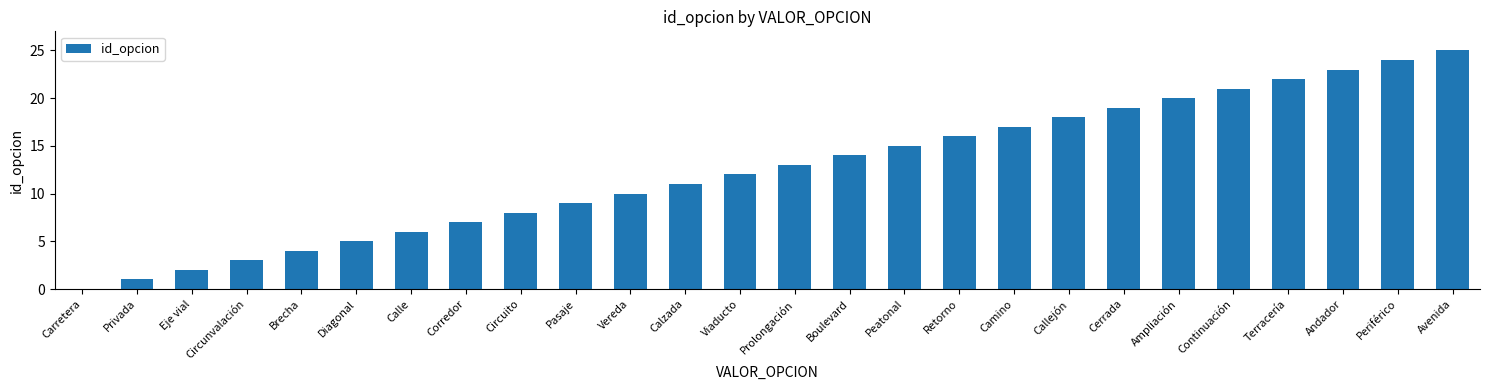

Approximately how many times larger is the value at Ampliación compared to Continuación?

1.0